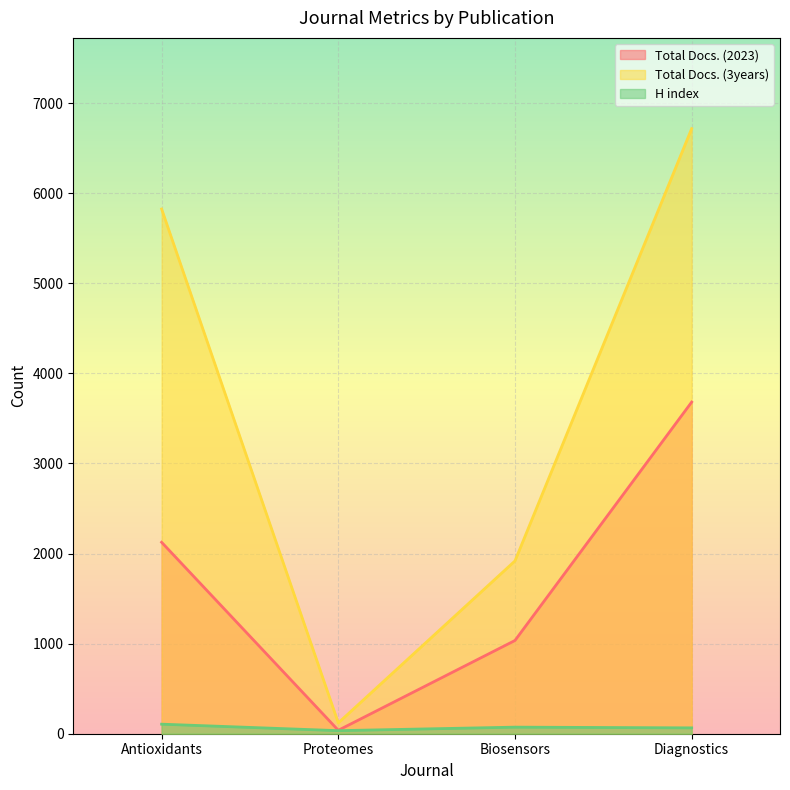

What is the difference between the highest and lowest values at Biosensors?

1845